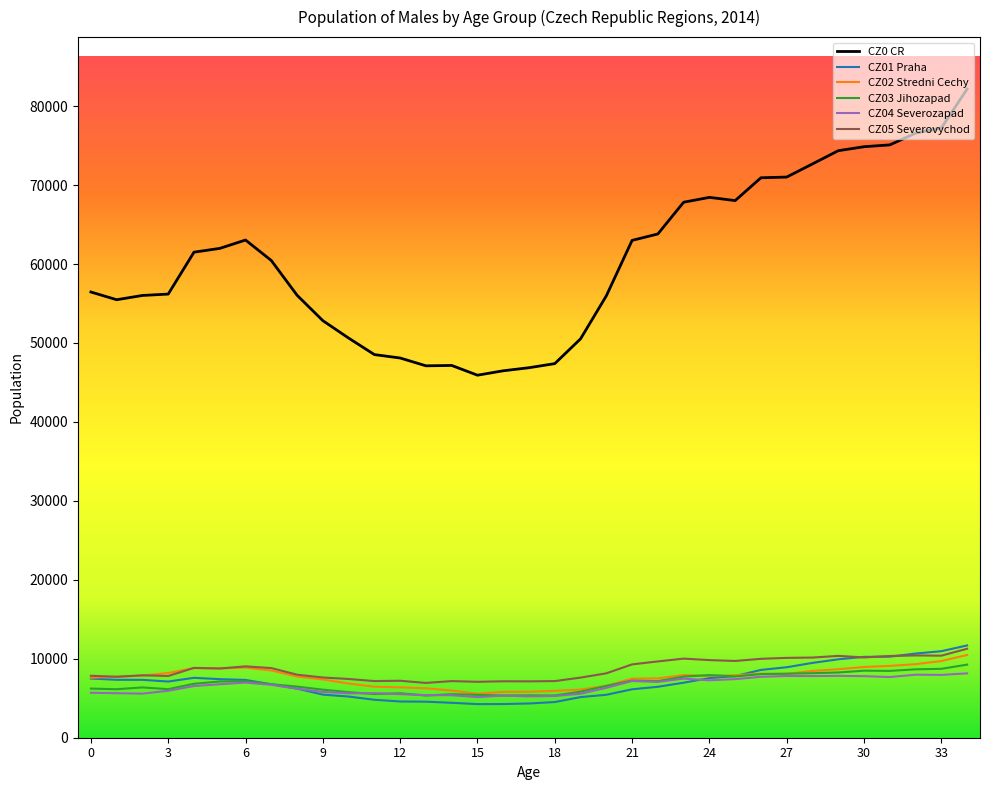

What is the maximum value shown in the chart?

82166